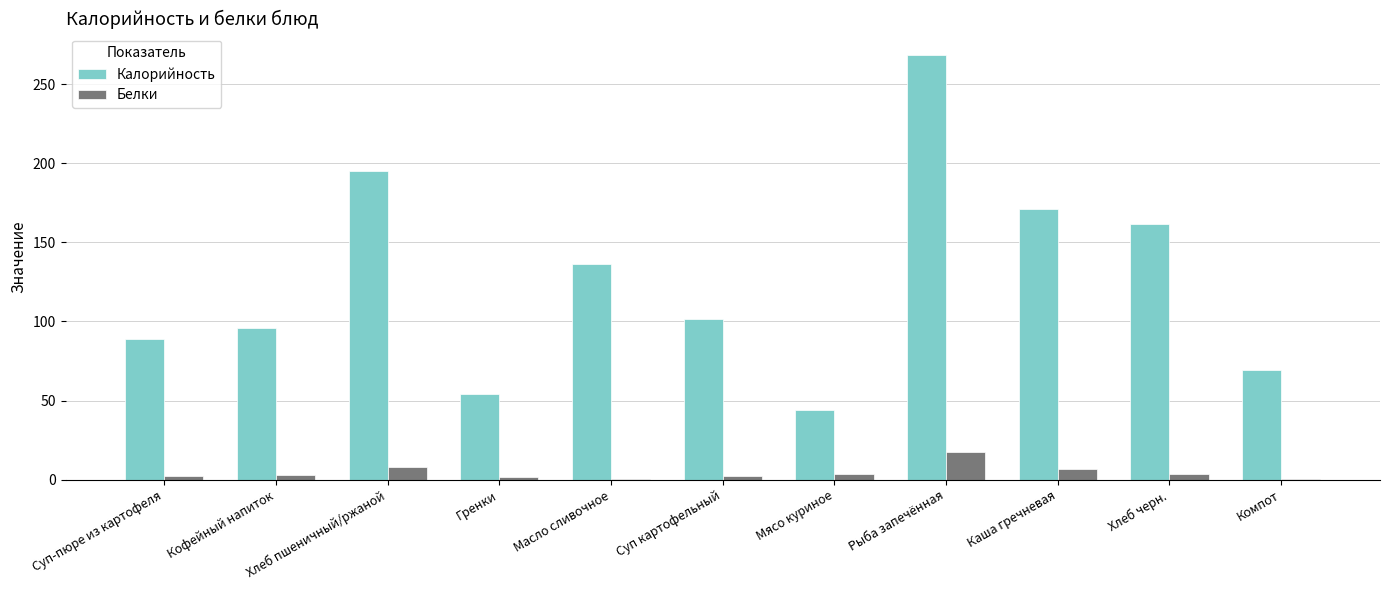

At which category does the chart reach its peak across all series?

Рыба запечённая